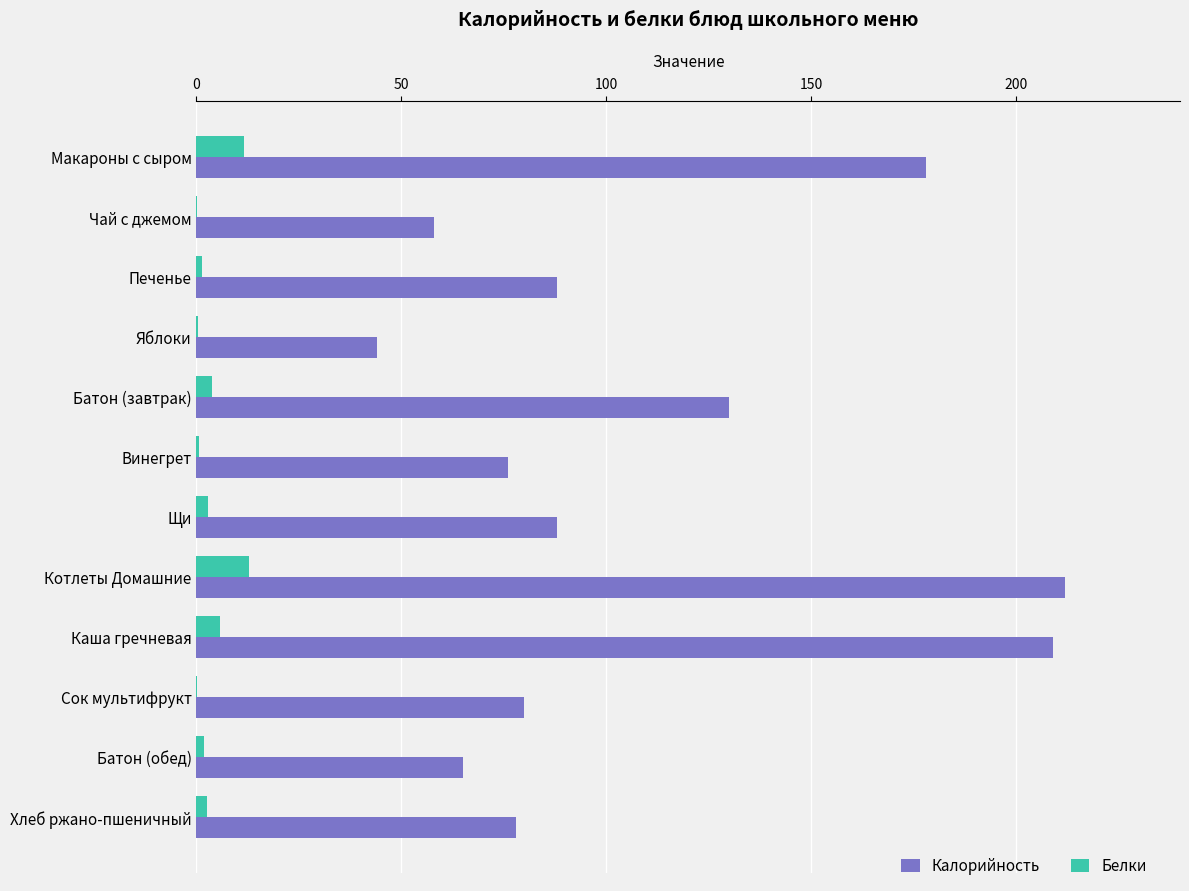

What is the highest value of the Белки series?

12.8